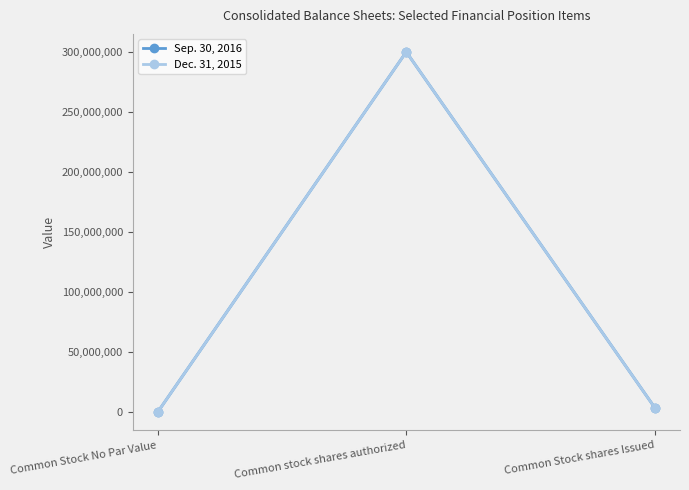

What position from the right is Common Stock No Par Value?

3